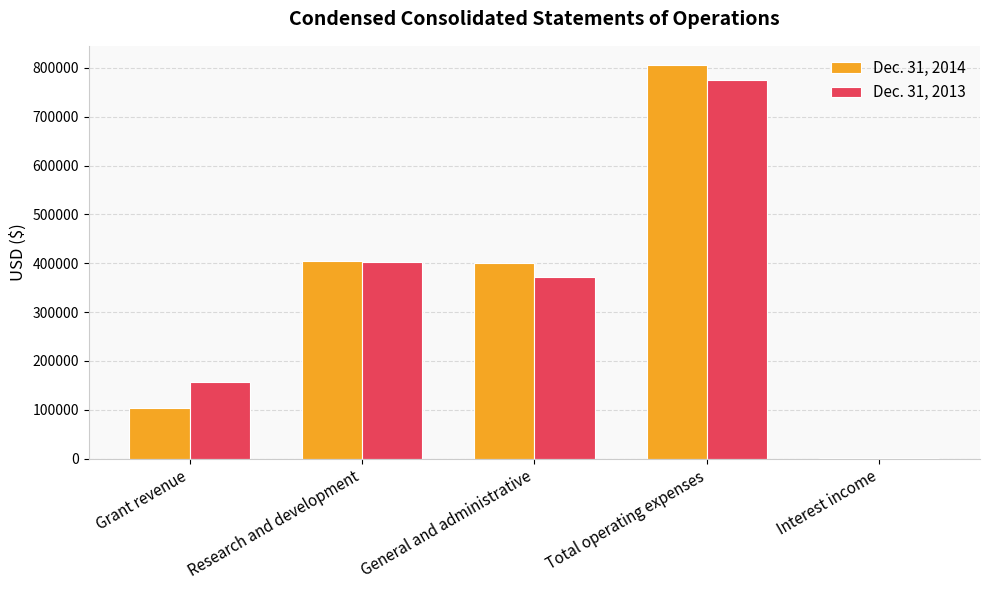

What is the spread (max minus min) of values at Research and development?

769